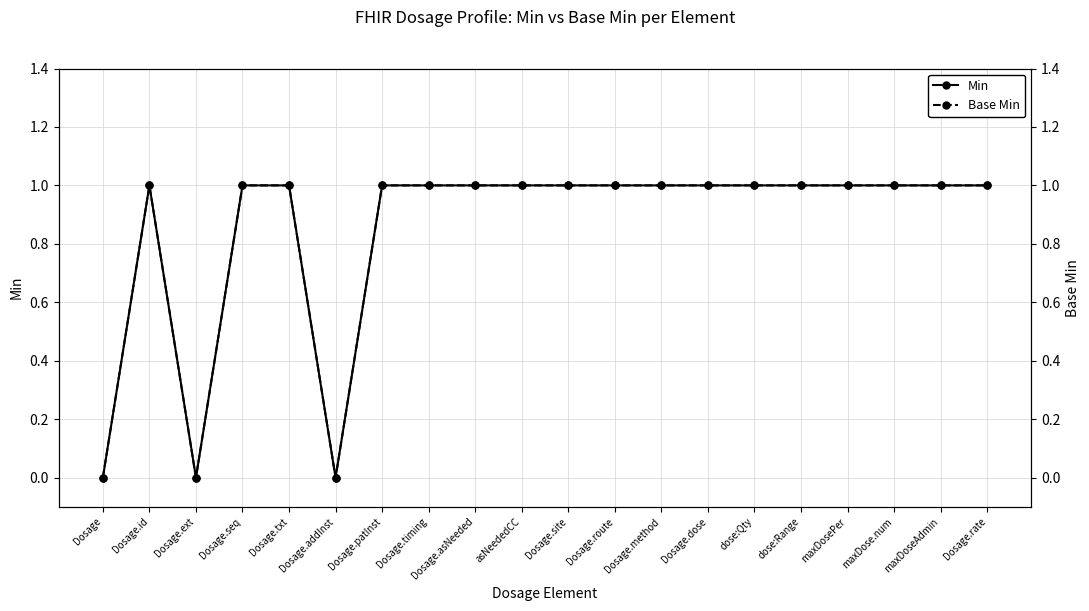

Which series has the largest total across all categories?

Min